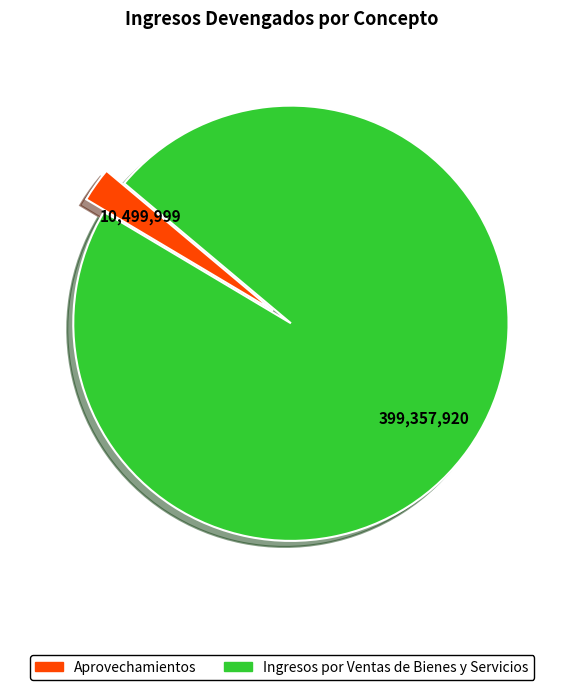

Is Ingresos por Ventas de Bienes y Servicios the majority of the pie?

Yes